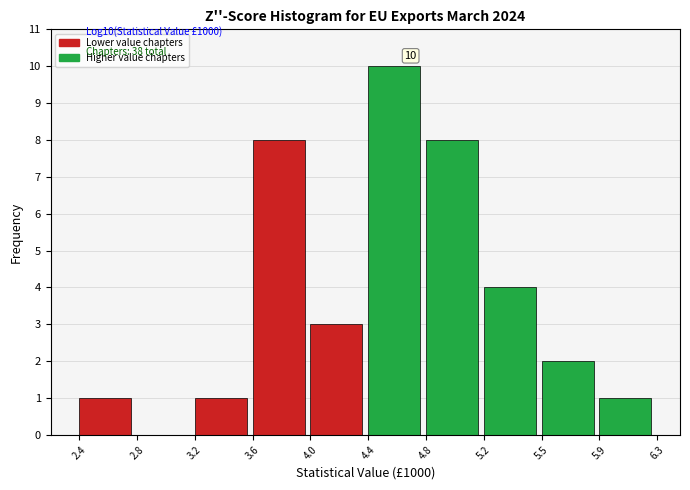

Reading left to right, list all the values displayed in this chart.

2.4=1	2.8=0	3.2=1	3.6=8	4.0=3	4.4=10	4.8=8	5.2=4	5.5=2	5.9=1